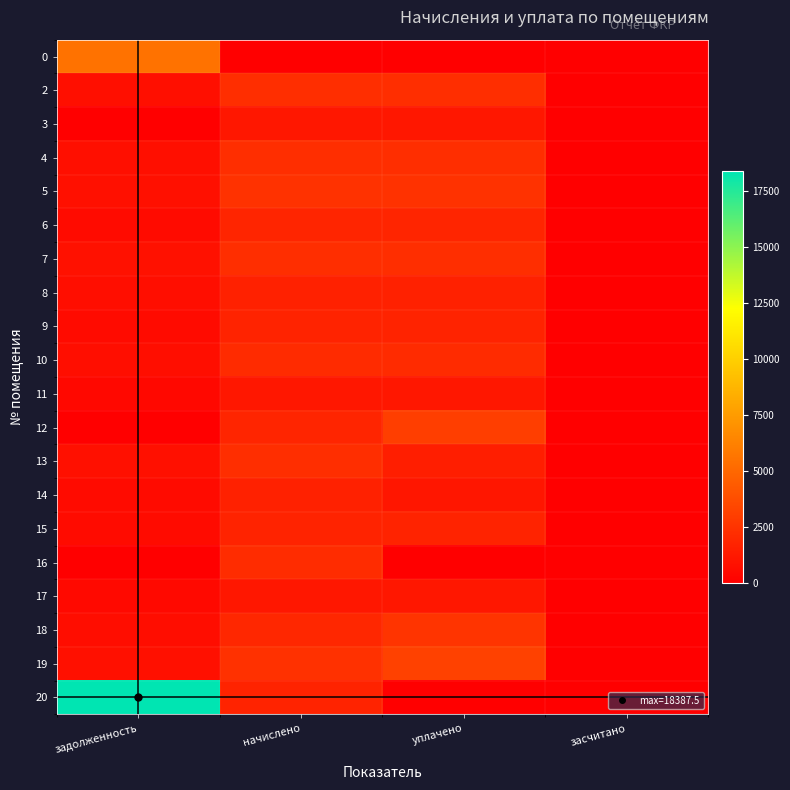

Between задолженность and начислено, which is larger?

задолженность